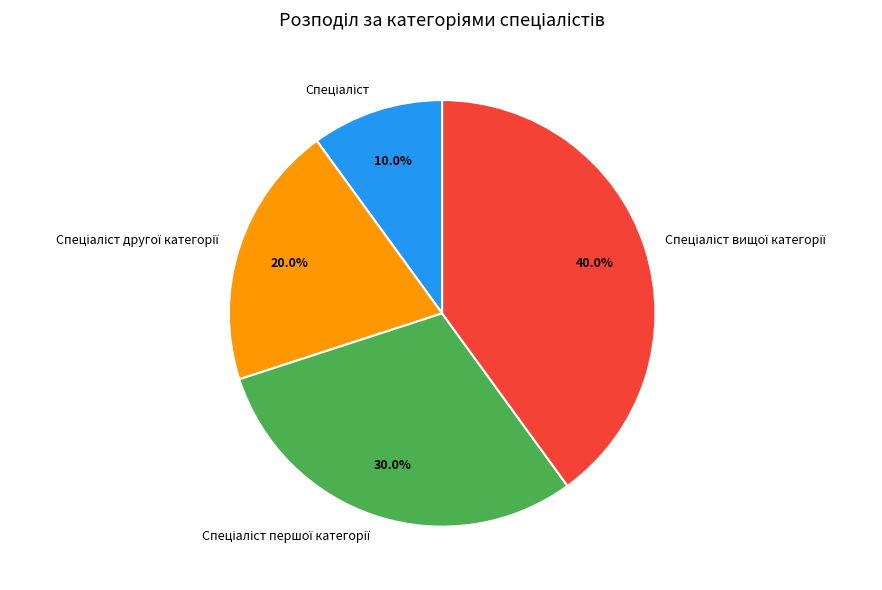

Is there any slice that represents more than half of the pie?

No